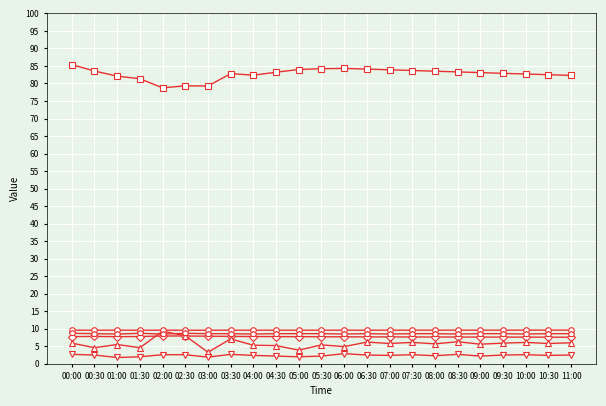

What is the total value across all series at 01:30?

114.0